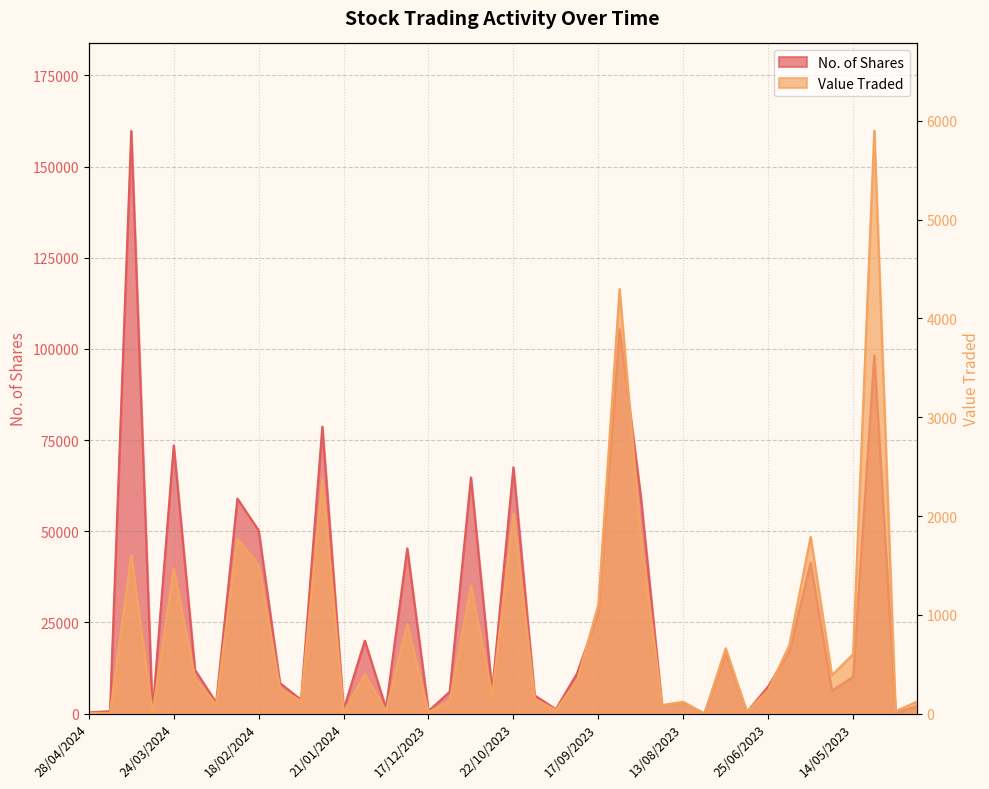

List the series in order of their peak value, highest first.

No. of Shares, Value Traded